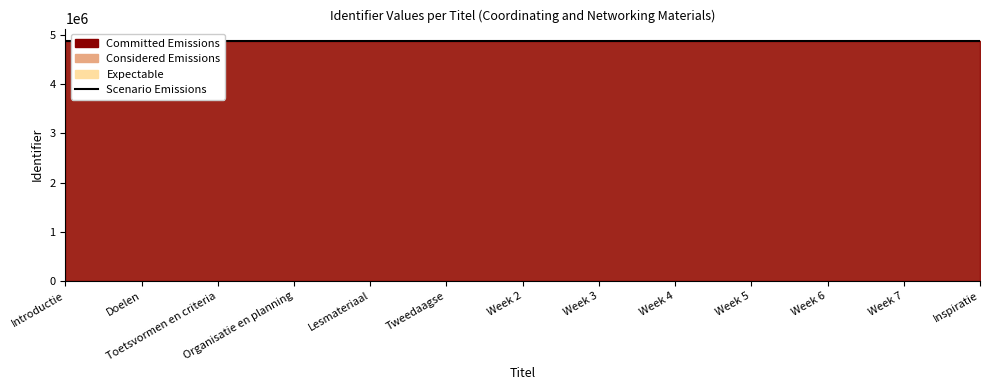

List the labels in order of value, largest first.

Inspiratie, Week 7, Week 6, Week 5, Week 4, Week 3, Week 2, Tweedaagse, Lesmateriaal, Organisatie en planning, Toetsvormen en criteria, Doelen, Introductie